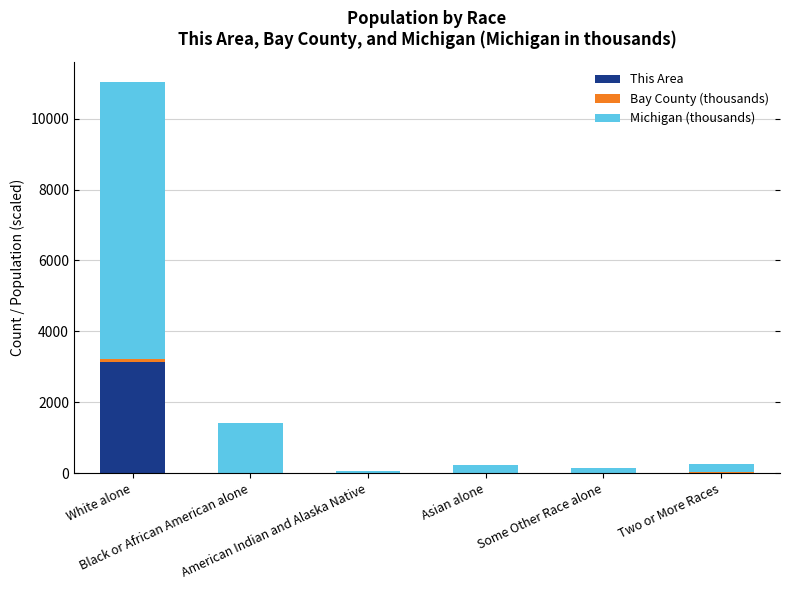

What is the highest value of the This Area series?

3135.0